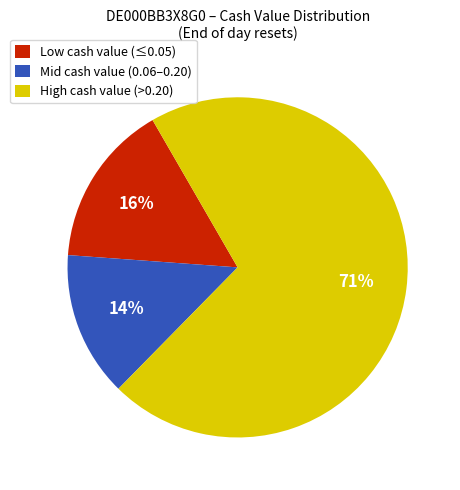

Which slice is the largest?

High cash value (>0.20)